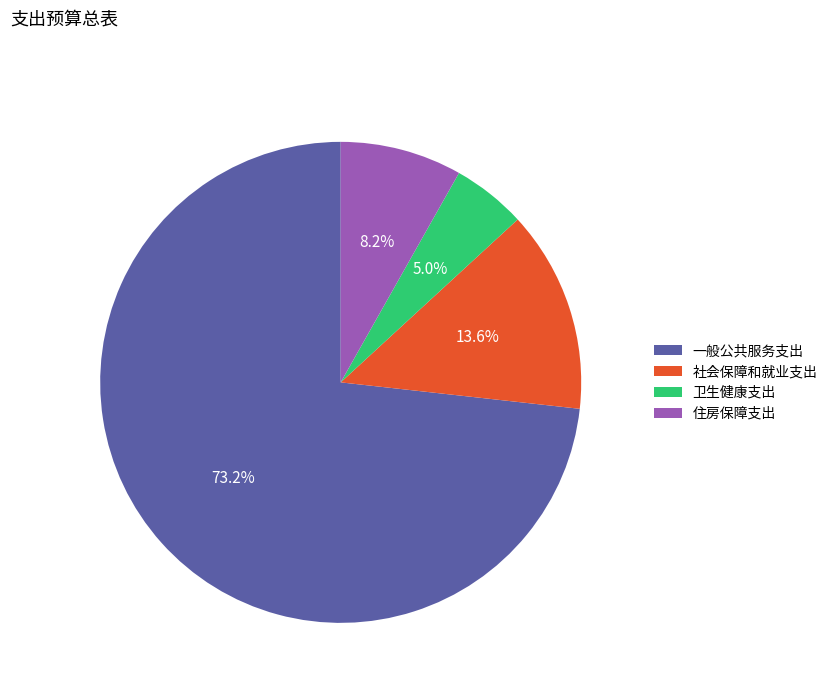

What portion of the pie excludes 一般公共服务支出?

26.8%